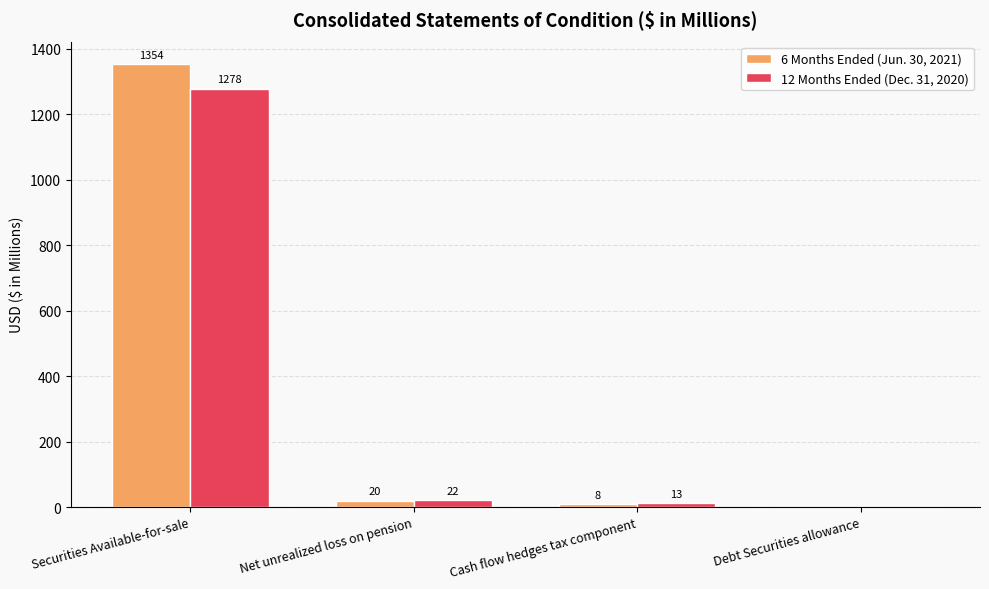

At which label does 6 Months Ended (Jun. 30, 2021) first exceed 20?

Securities Available-for-sale